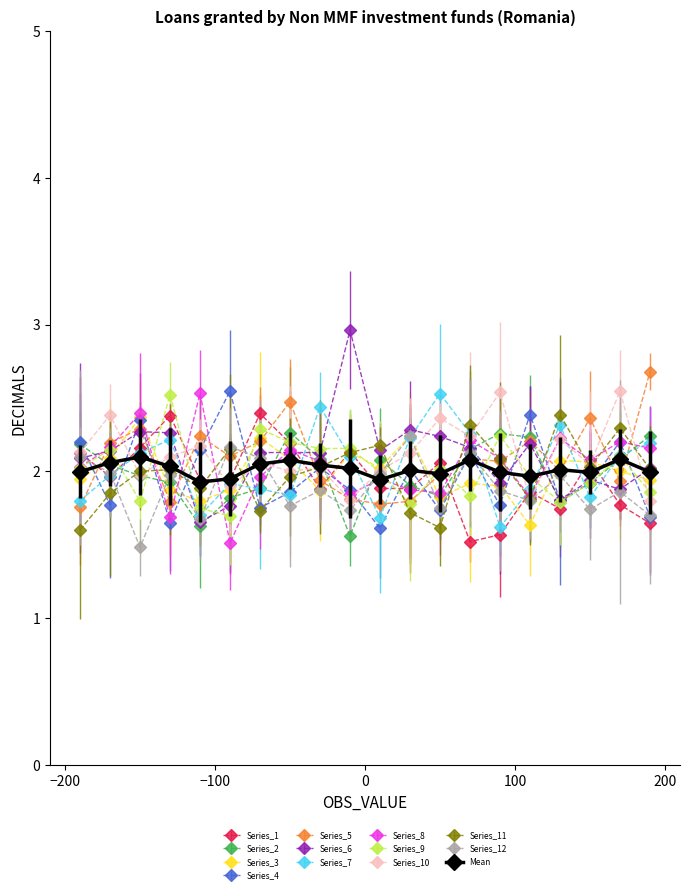

What are all the series names shown in the legend?

Series_1, Series_2, Series_3, Series_4, Series_5, Series_6, Series_7, Series_8, Series_9, Series_10, Series_11, Series_12, Mean